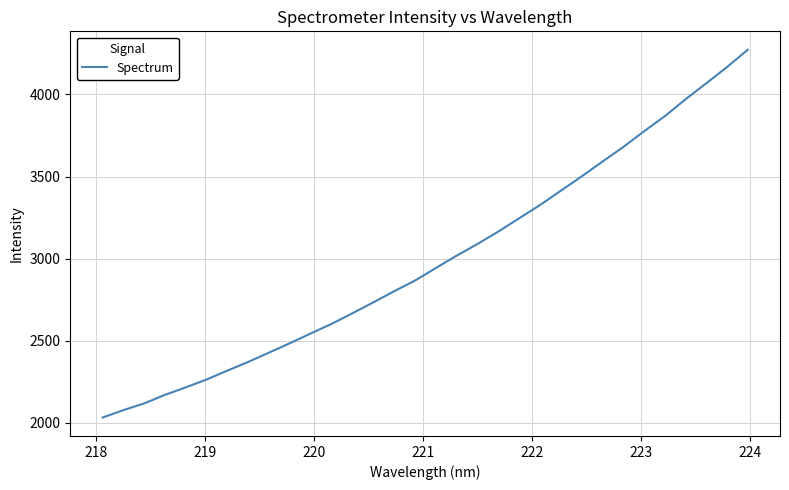

What is the maximum value shown in the chart?

4272.2